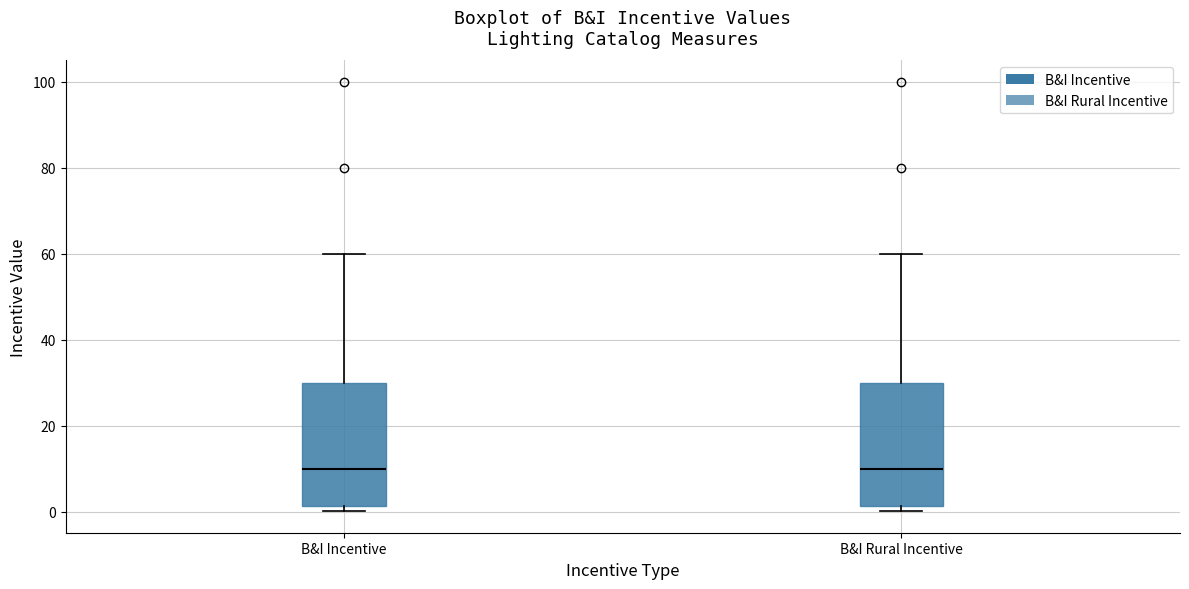

Reading left to right, read every box against the y-axis: the position of its median line, the range the box covers, and the ends of its whiskers. The values are not printed on the chart, so give them approximately, as read against the axis.

B&I Incentive: median 10, box 2 to 30, whiskers 0 to 60
B&I Rural Incentive: median 10, box 2 to 30, whiskers 0 to 60